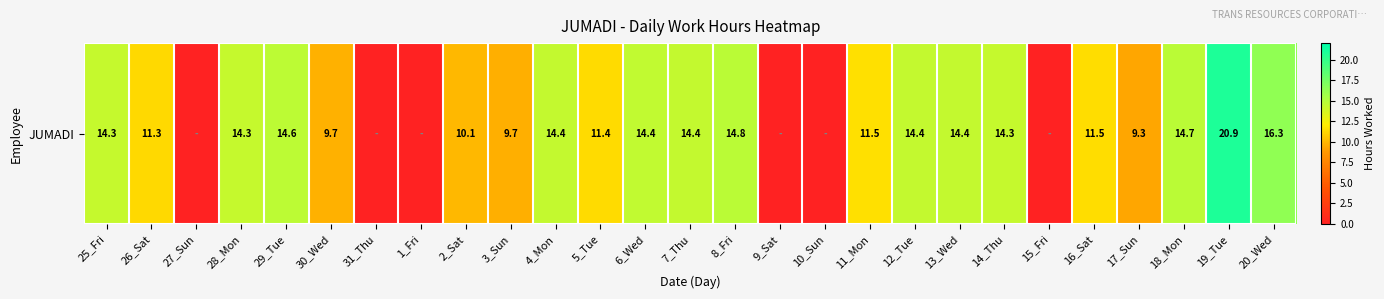

What is the sum of the values at 12_Tue and 27_Sun?

14.4